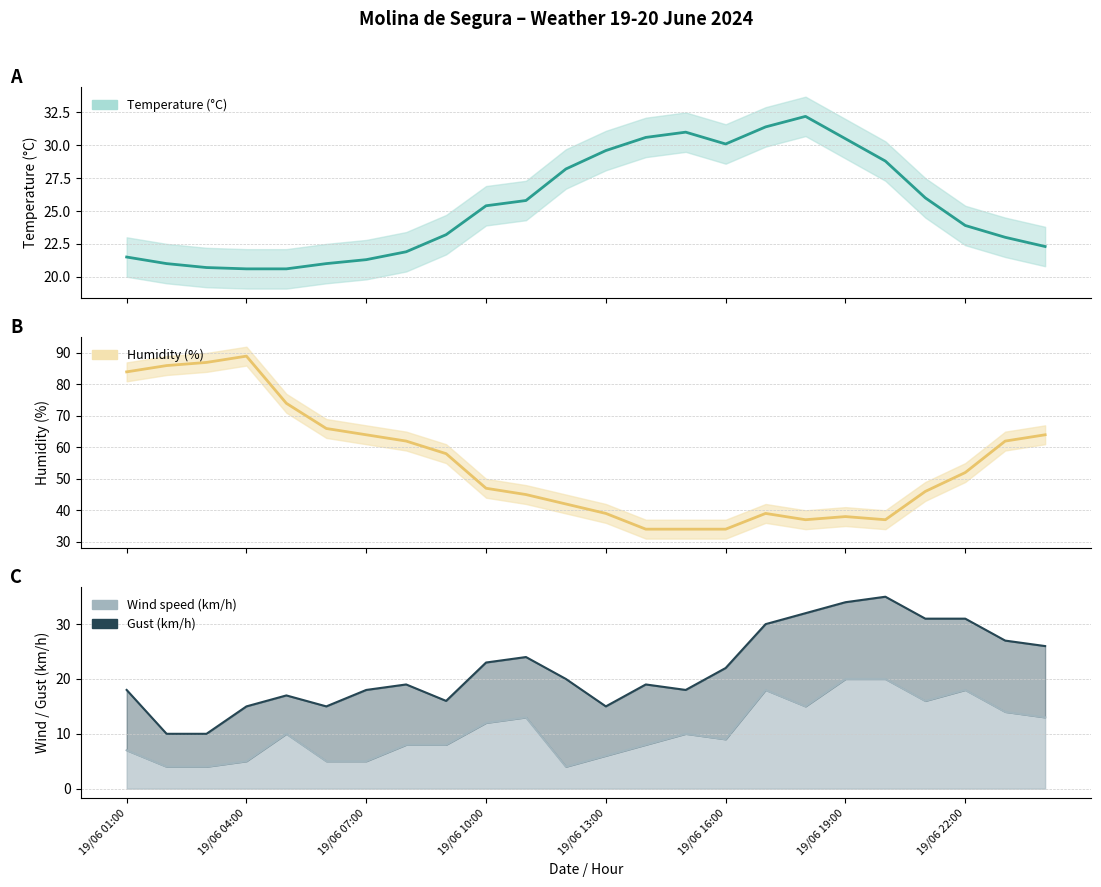

Reading left to right, extract all data points from this chart.

Temperature (C): 20/06 00:00=22.3	19/06 23:00=23.0	19/06 22:00=23.9	19/06 21:00=26.0	19/06 20:00=28.8	19/06 19:00=30.5	19/06 18:00=32.2	19/06 17:00=31.4	19/06 16:00=30.1	19/06 15:00=31.0	19/06 14:00=30.6	19/06 13:00=29.6	19/06 12:00=28.2	19/06 11:00=25.8	19/06 10:00=25.4	19/06 09:00=23.2	19/06 08:00=21.9	19/06 07:00=21.3	19/06 06:00=21.0	19/06 05:00=20.6	19/06 04:00=20.6	19/06 03:00=20.7	19/06 02:00=21.0	19/06 01:00=21.5
Humidity (%): 20/06 00:00=64.0	19/06 23:00=62.0	19/06 22:00=52.0	19/06 21:00=46.0	19/06 20:00=37.0	19/06 19:00=38.0	19/06 18:00=37.0	19/06 17:00=39.0	19/06 16:00=34.0	19/06 15:00=34.0	19/06 14:00=34.0	19/06 13:00=39.0	19/06 12:00=42.0	19/06 11:00=45.0	19/06 10:00=47.0	19/06 09:00=58.0	19/06 08:00=62.0	19/06 07:00=64.0	19/06 06:00=66.0	19/06 05:00=74.0	19/06 04:00=89.0	19/06 03:00=87.0	19/06 02:00=86.0	19/06 01:00=84.0
Wind speed (km/h): 20/06 00:00=13.0	19/06 23:00=14.0	19/06 22:00=18.0	19/06 21:00=16.0	19/06 20:00=20.0	19/06 19:00=20.0	19/06 18:00=15.0	19/06 17:00=18.0	19/06 16:00=9.0	19/06 15:00=10.0	19/06 14:00=8.0	19/06 13:00=6.0	19/06 12:00=4.0	19/06 11:00=13.0	19/06 10:00=12.0	19/06 09:00=8.0	19/06 08:00=8.0	19/06 07:00=5.0	19/06 06:00=5.0	19/06 05:00=10.0	19/06 04:00=5.0	19/06 03:00=4.0	19/06 02:00=4.0	19/06 01:00=7.0
Gust (km/h): 20/06 00:00=26.0	19/06 23:00=27.0	19/06 22:00=31.0	19/06 21:00=31.0	19/06 20:00=35.0	19/06 19:00=34.0	19/06 18:00=32.0	19/06 17:00=30.0	19/06 16:00=22.0	19/06 15:00=18.0	19/06 14:00=19.0	19/06 13:00=15.0	19/06 12:00=20.0	19/06 11:00=24.0	19/06 10:00=23.0	19/06 09:00=16.0	19/06 08:00=19.0	19/06 07:00=18.0	19/06 06:00=15.0	19/06 05:00=17.0	19/06 04:00=15.0	19/06 03:00=10.0	19/06 02:00=10.0	19/06 01:00=18.0